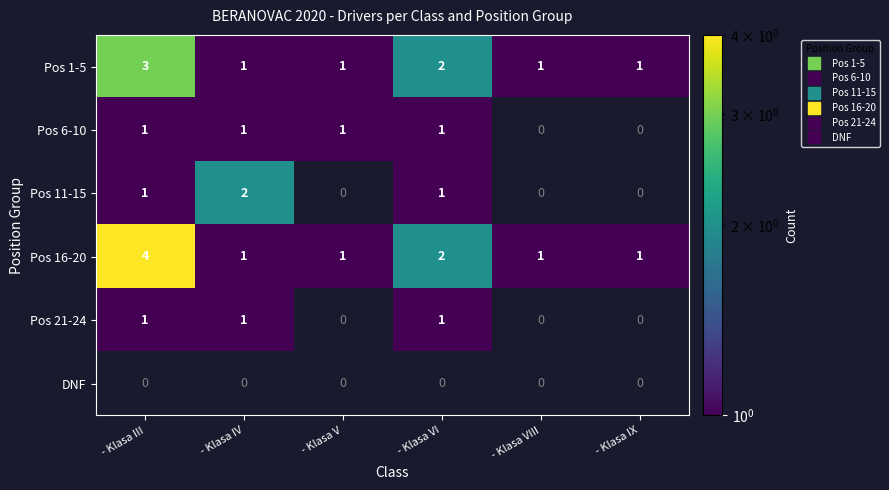

How many Pos 1-5 values are between 1 and 2?

5